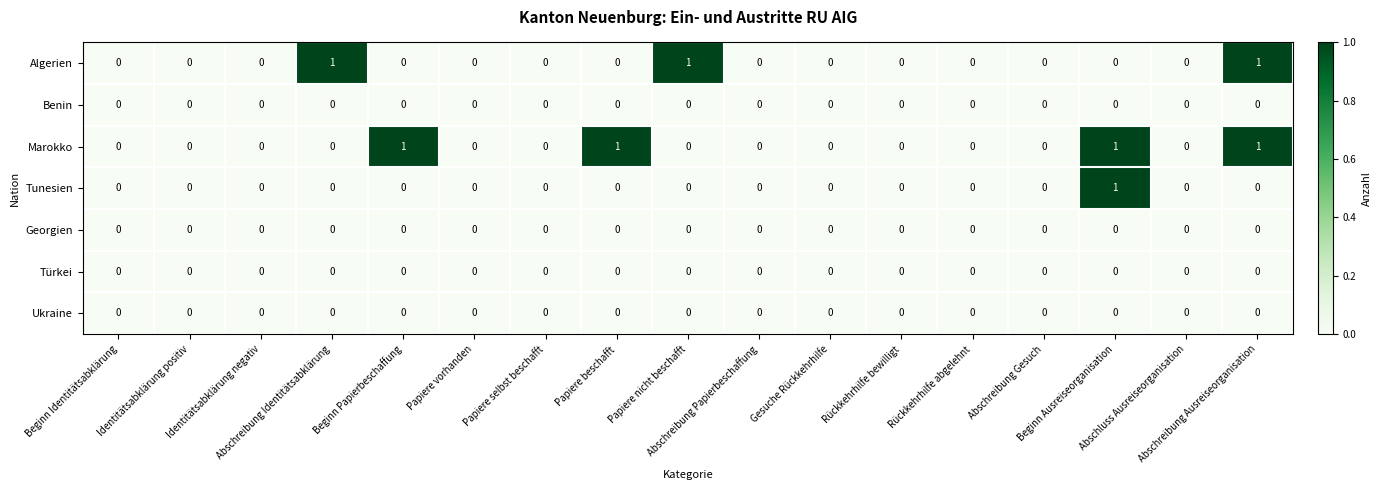

Which series has the largest total across all categories?

Marokko